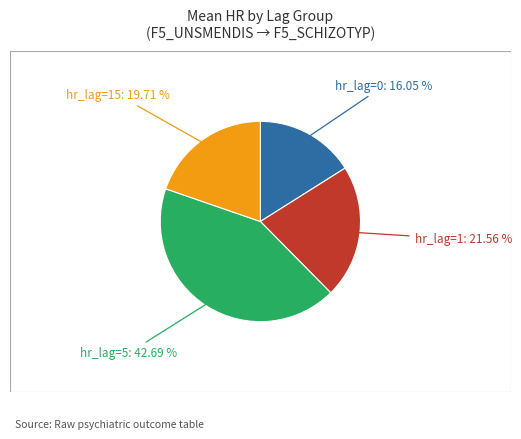

What is the smallest slice in the pie chart?

hr_lag_0